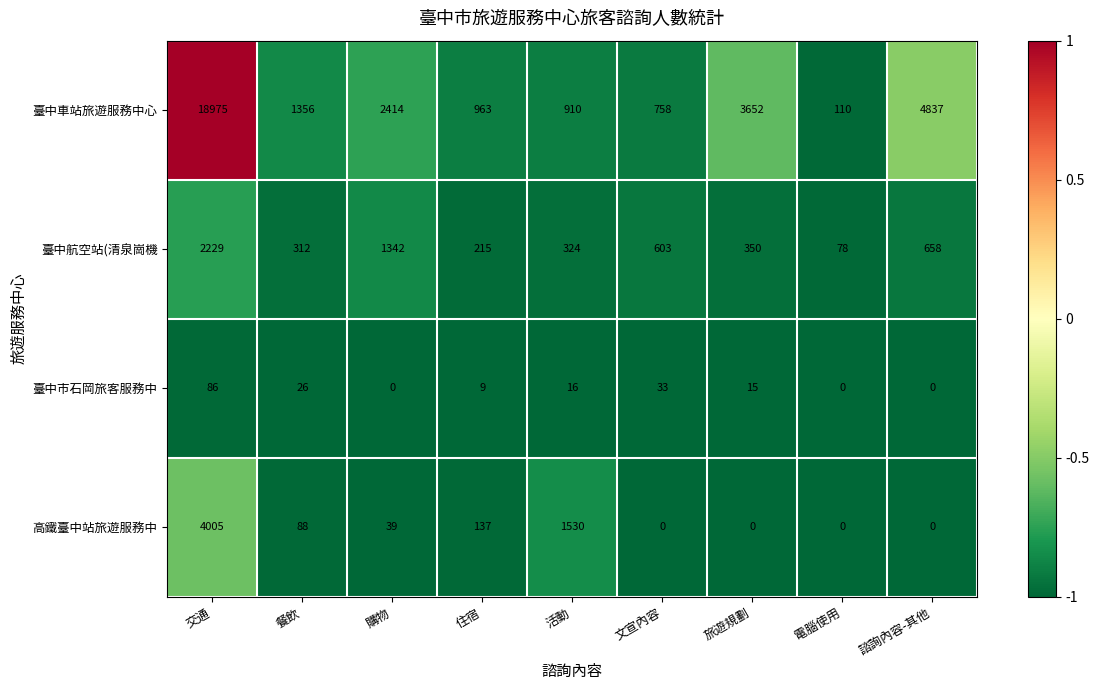

What is the minimum value for 臺中車站旅遊服務中心?

110